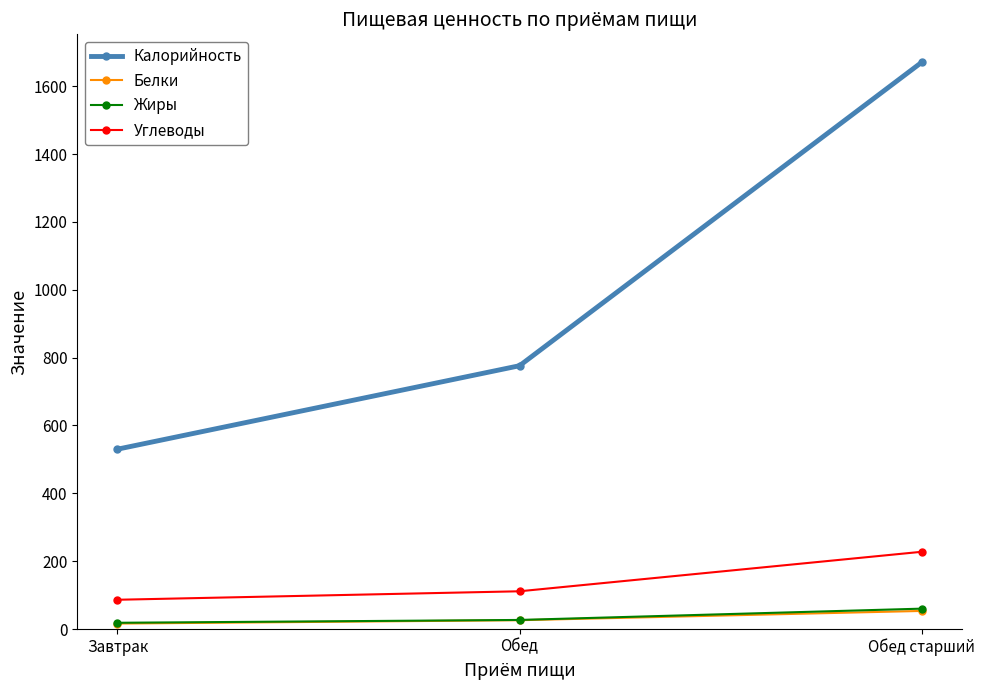

Is the value of Белки at Обед старший greater than the value of Углеводы at Завтрак?

No